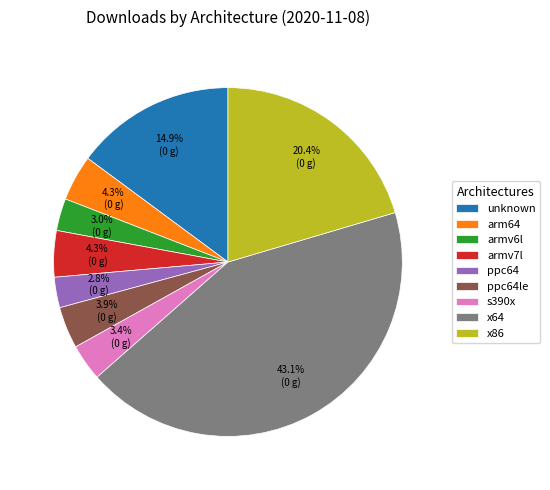

Count the number of slices in the pie.

9